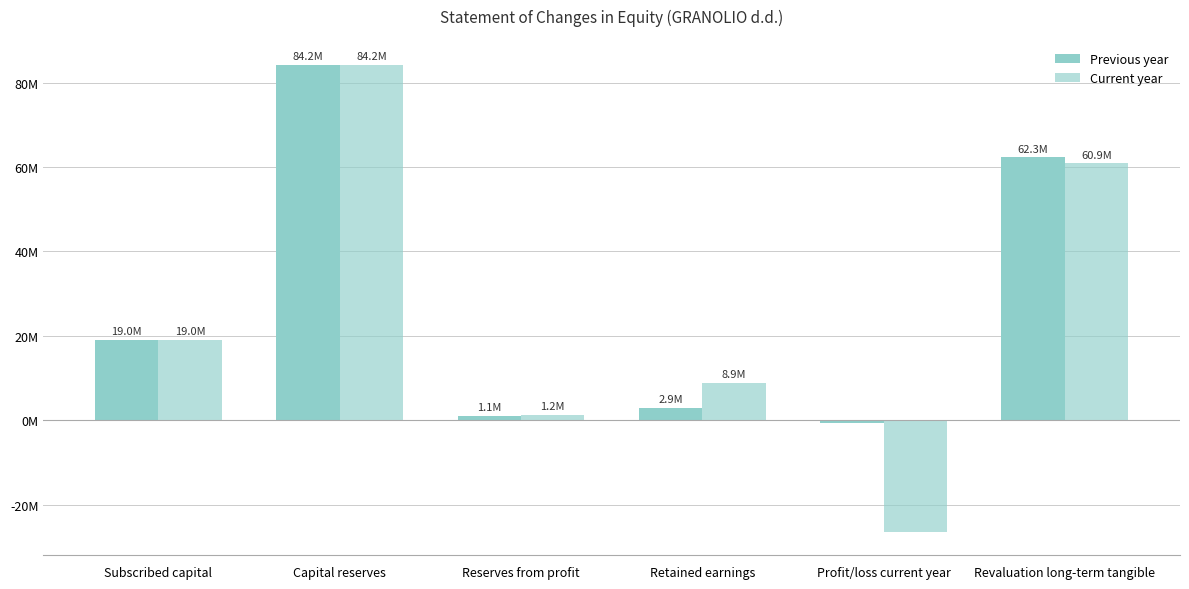

Does the chart contain any negative values?

Yes